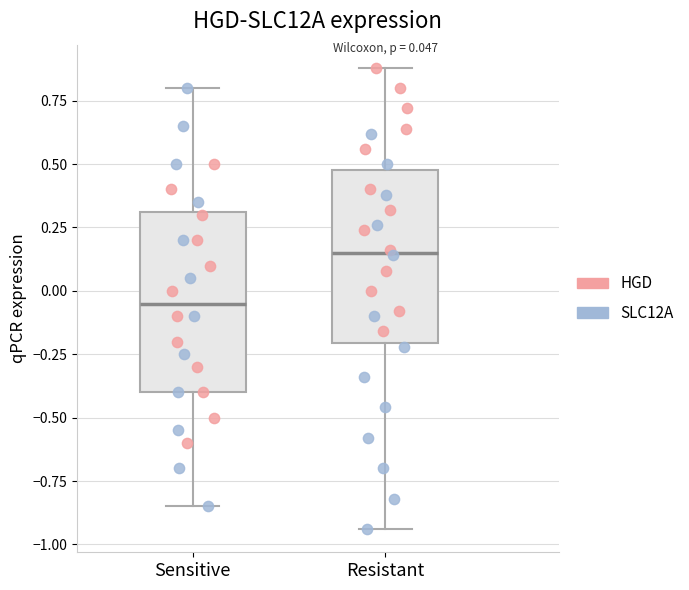

Which box's median line is the lowest?

Sensitive